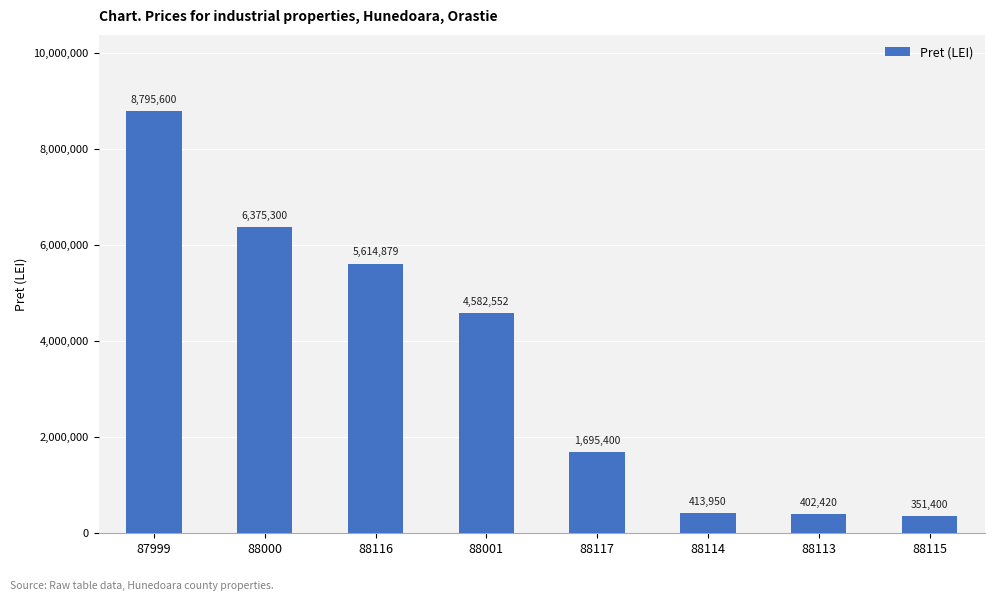

What is the sum of the values at 88114 and 88117?

2109350